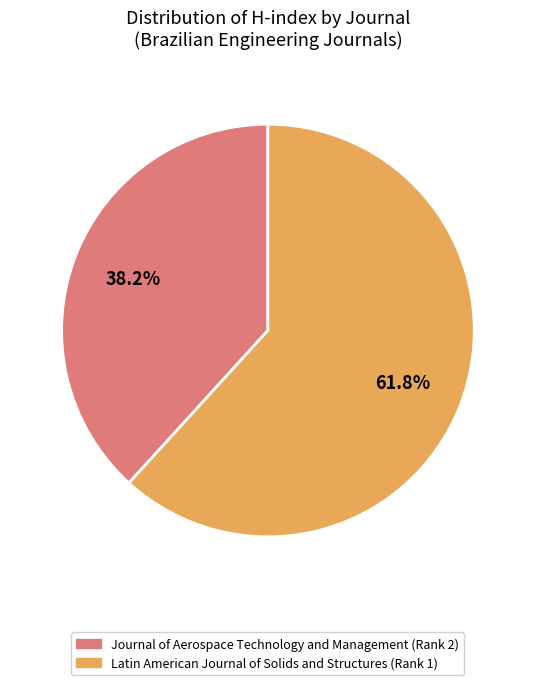

What is the ratio of the value at Latin American Journal of Solids and Structures (Rank 1) to the value at Journal of Aerospace Technology and Management (Rank 2)?

1.6